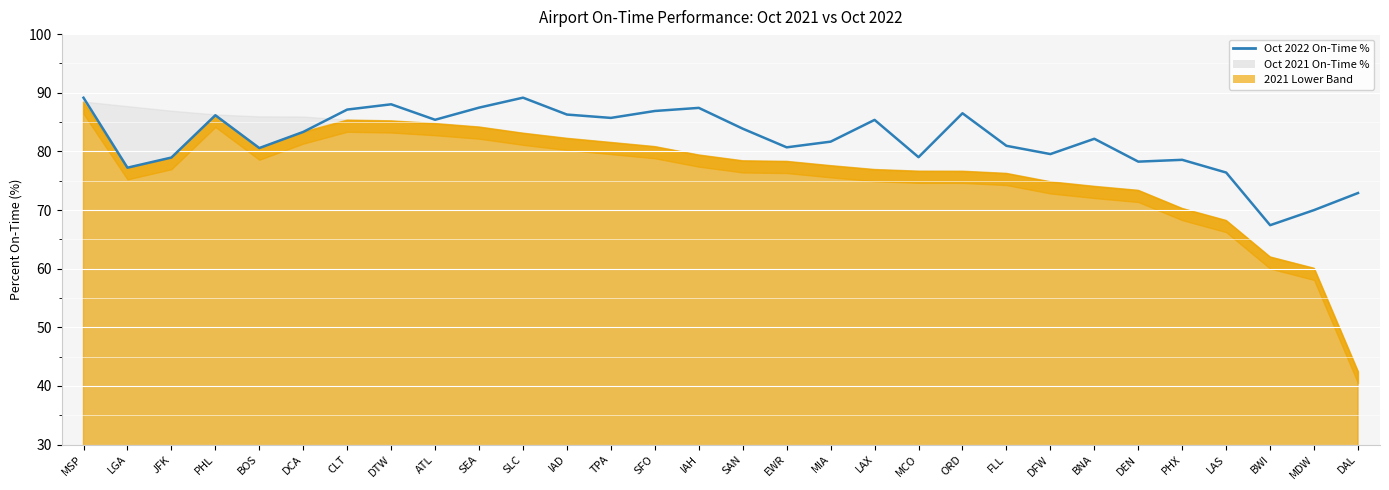

True or false: the data shows 85.4 at LAX.

True